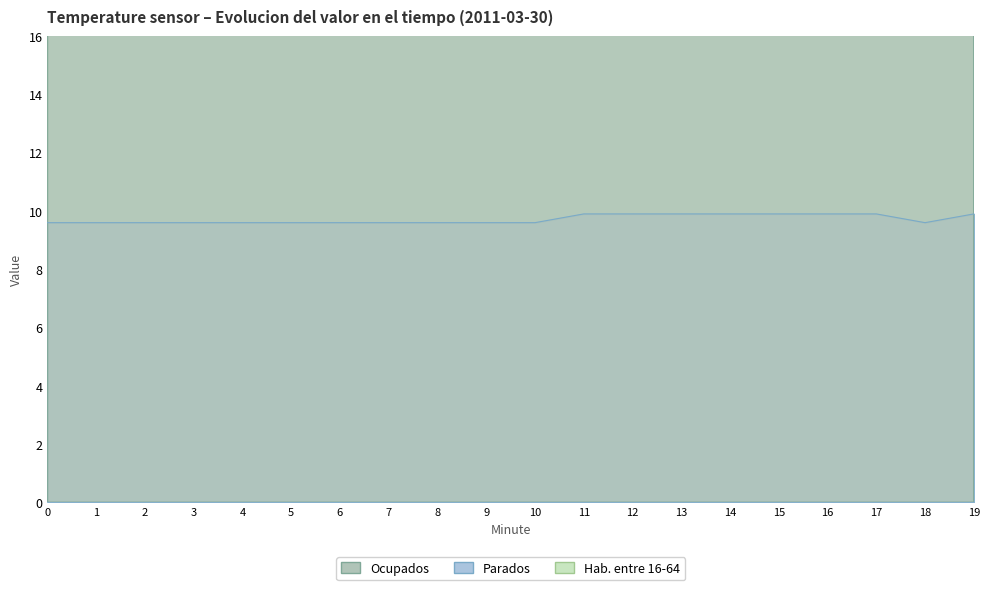

Rank the series by their maximum value, from lowest to highest.

Parados, Hab. entre 16-64, Ocupados